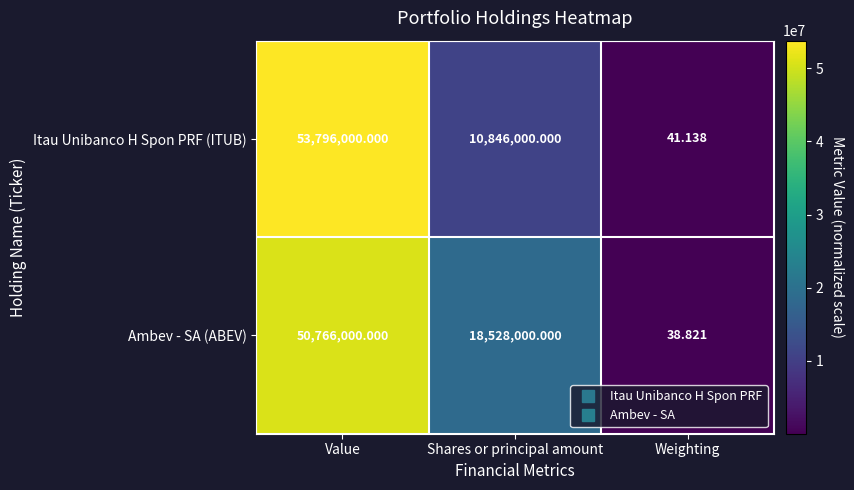

Where is Itau Unibanco H Spon PRF (ITUB) nearest to the value 26898020?

Shares or principal amount